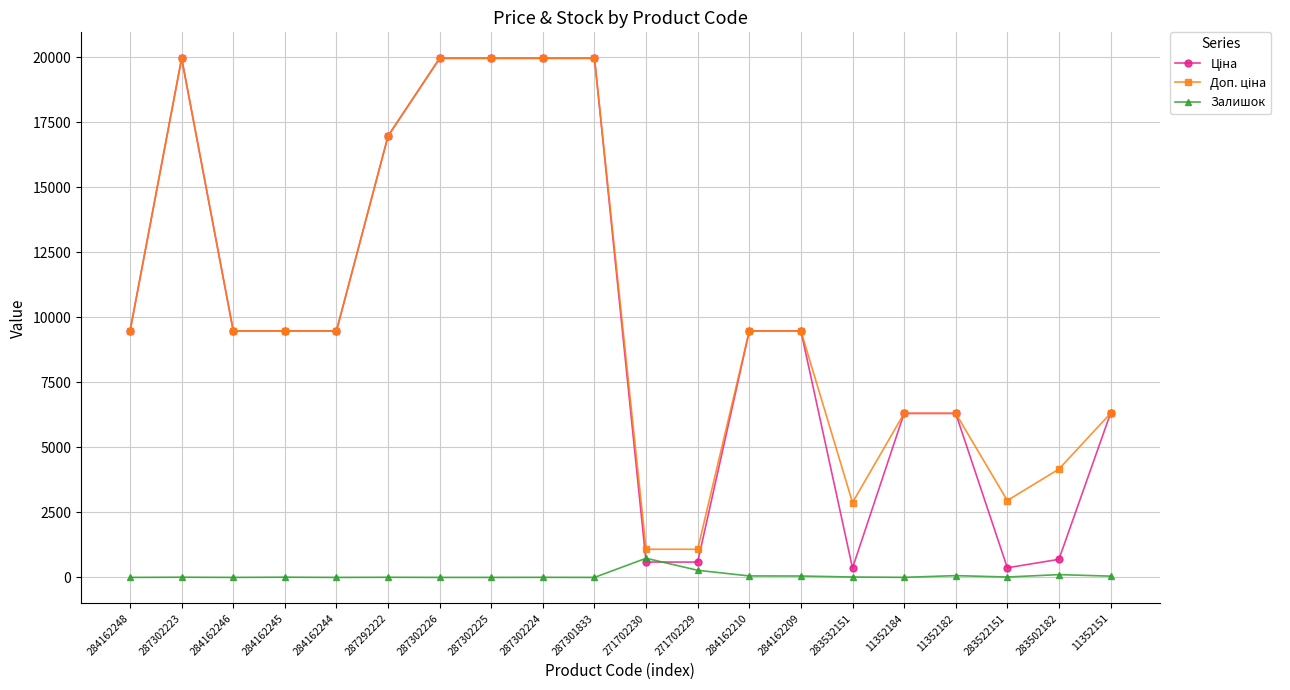

At which label does Залишок reach its peak?

271702230